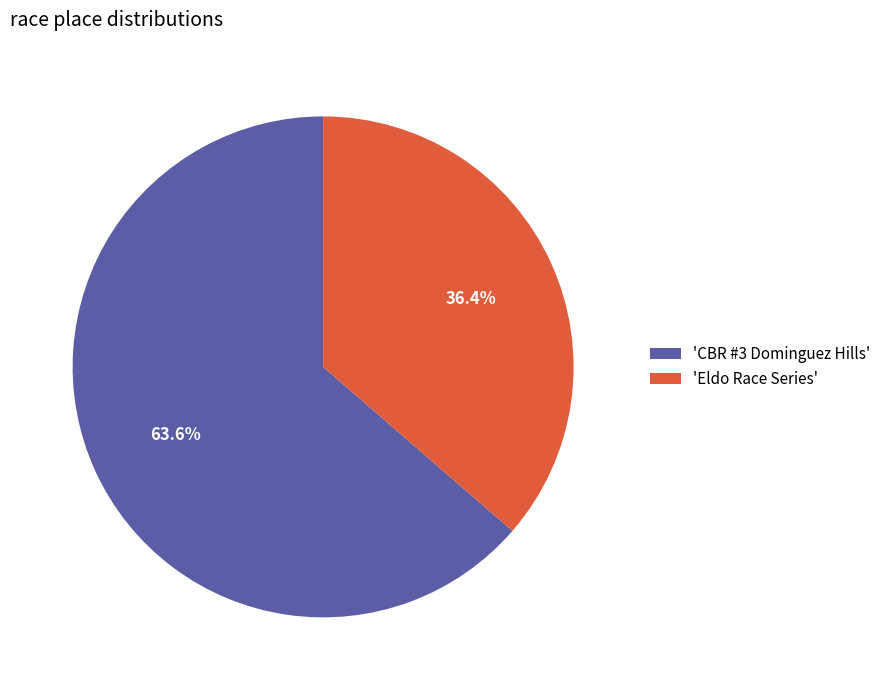

What is the majority slice?

'CBR #3 Dominguez Hills'